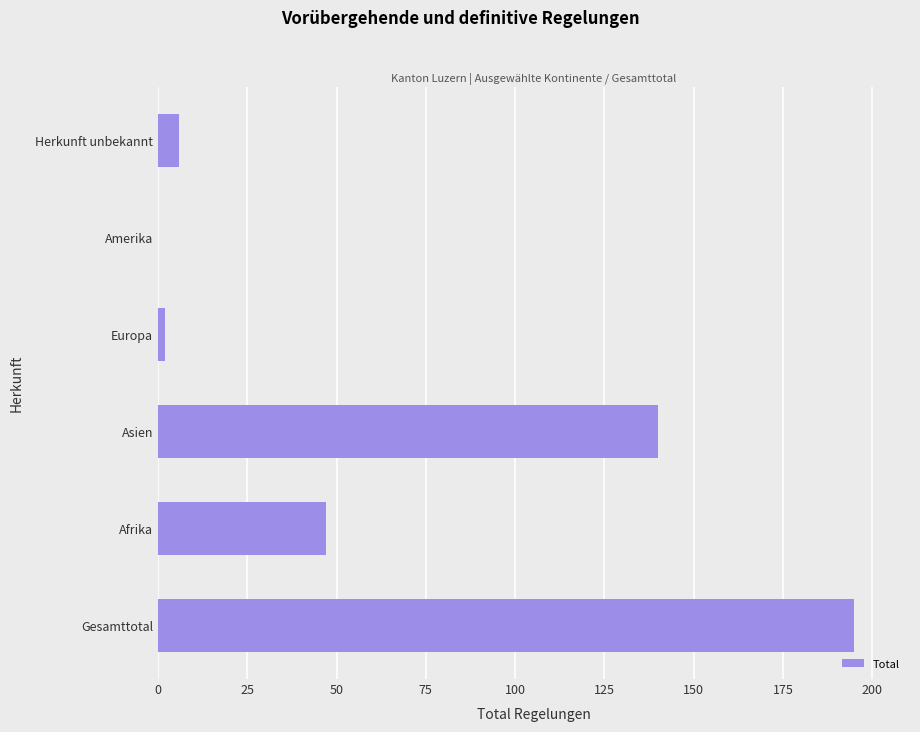

Are the bars horizontal?

Yes